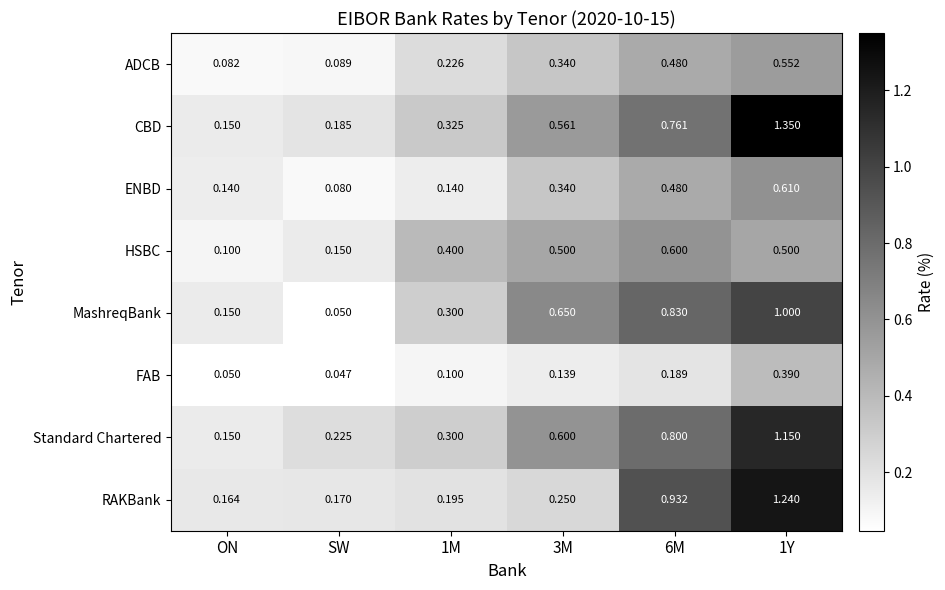

At which label is ENBD closest to 0?

SW